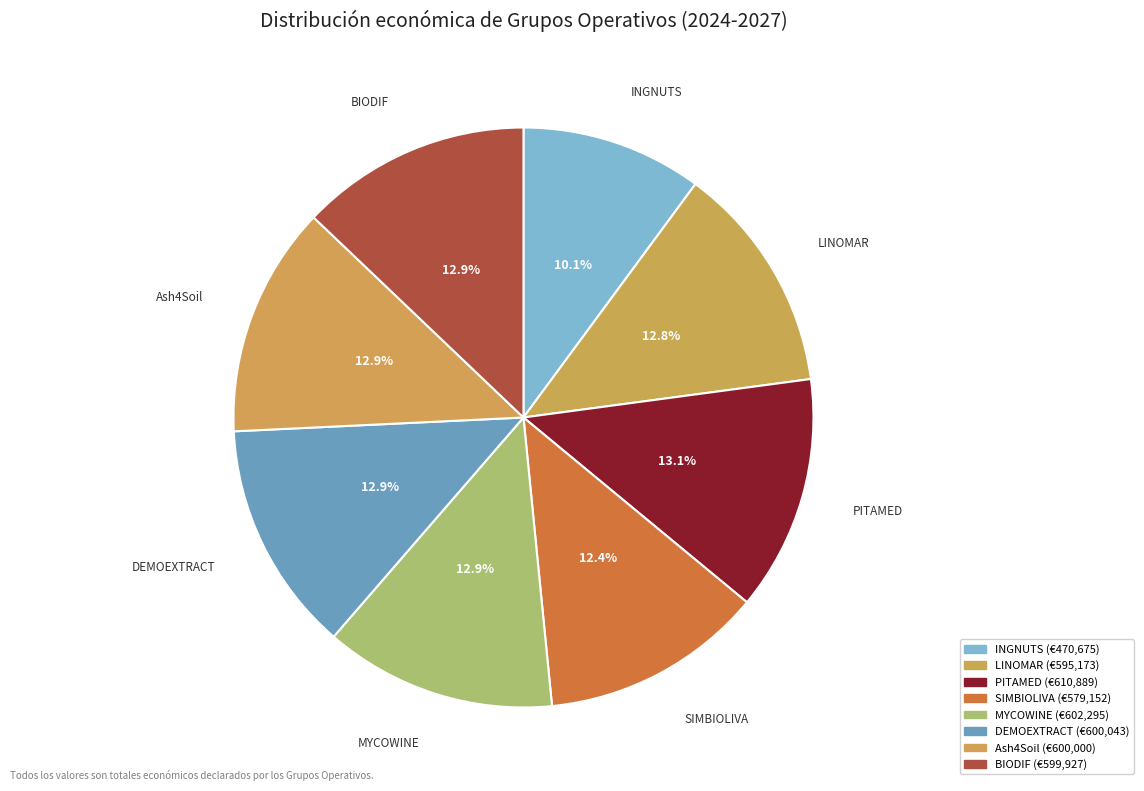

Count the number of slices in the pie.

8